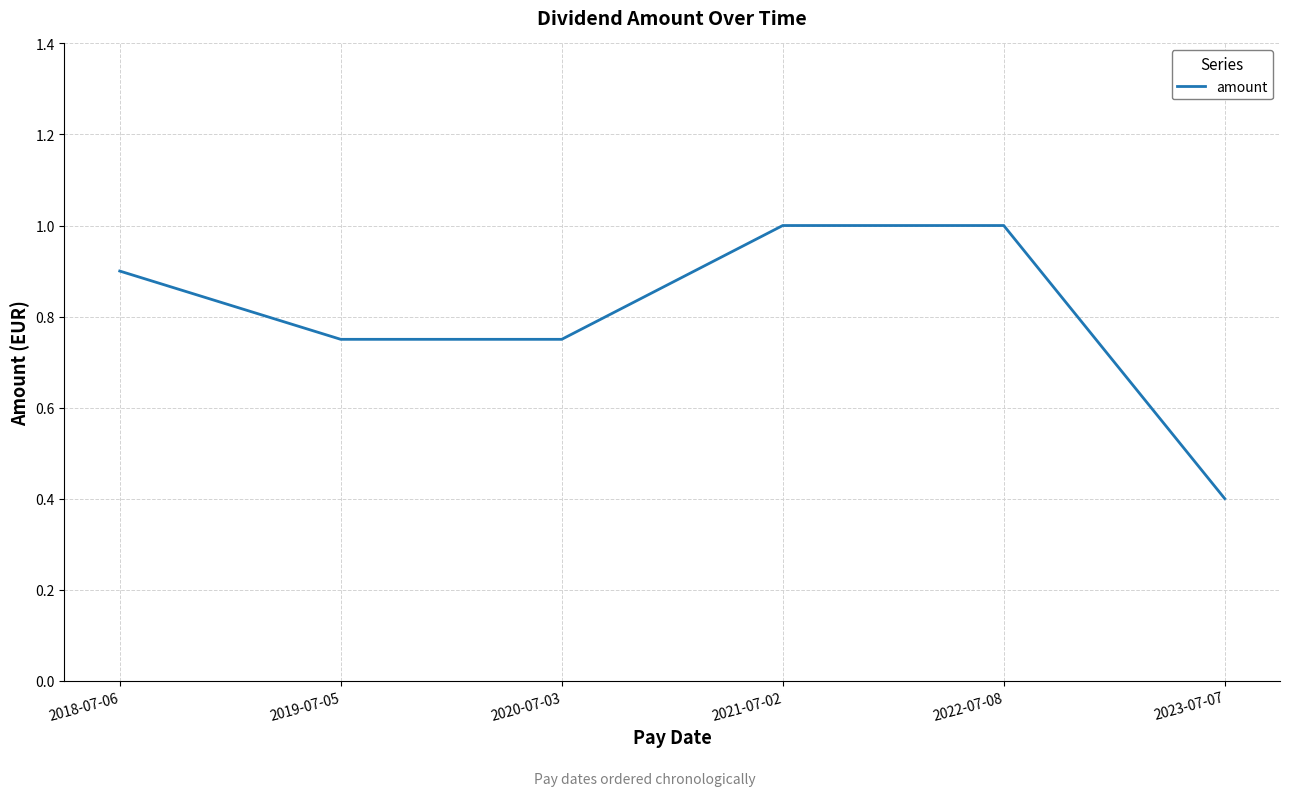

What is the greatest value displayed?

1.0